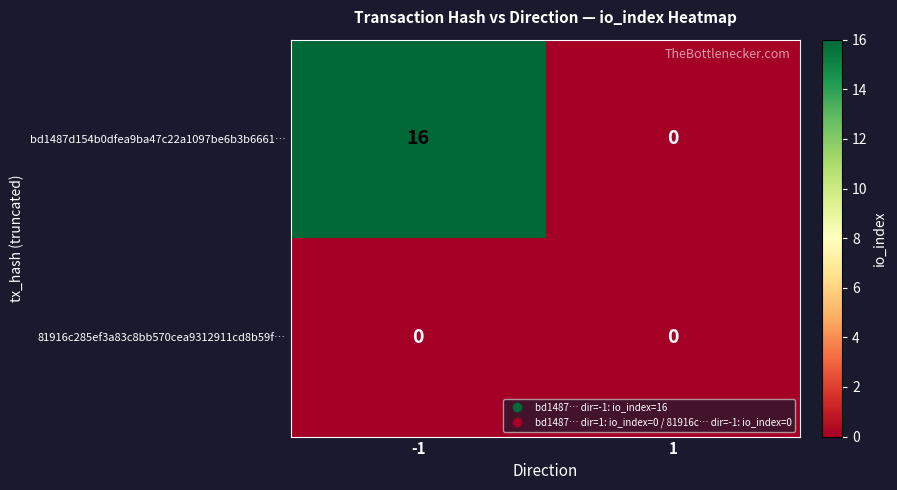

Which series has the largest range (max minus min)?

bd1487d154b0dfea9ba47c22a1097be6b3b6661…